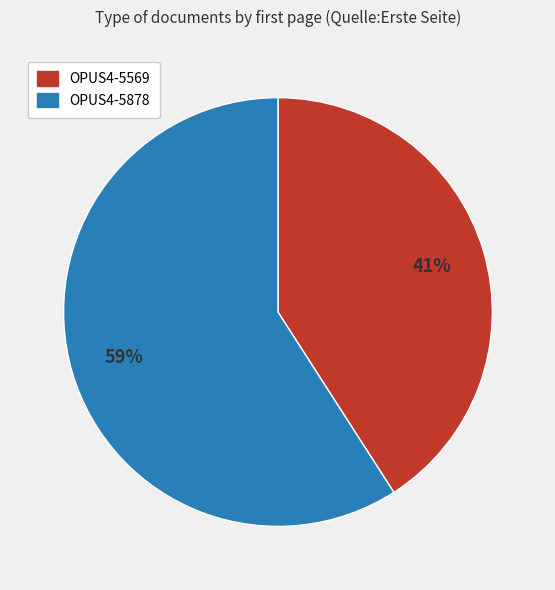

Which slice is the largest?

OPUS4-5878